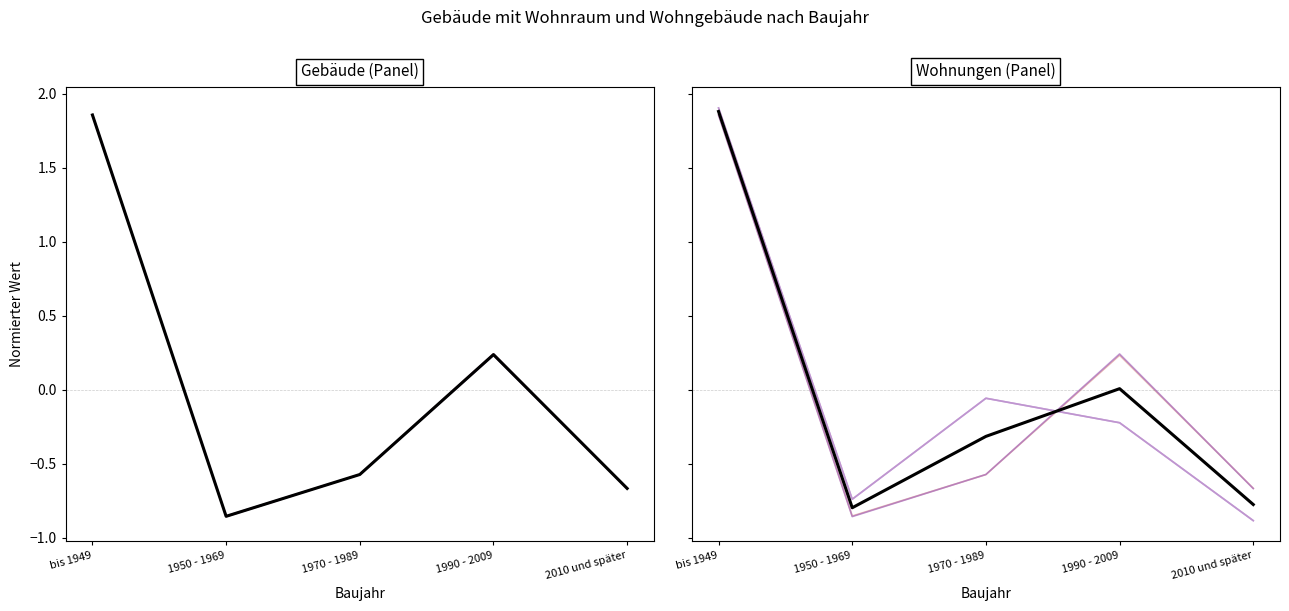

Rank the series at 2010 und später from lowest to highest value.

Wohnungen in %, Wohnungen insgesamt, Wohngebäude in %, Wohngebäude insgesamt, Gebäude mit Wohnraum insgesamt, Gebäude mit Wohnraum in %